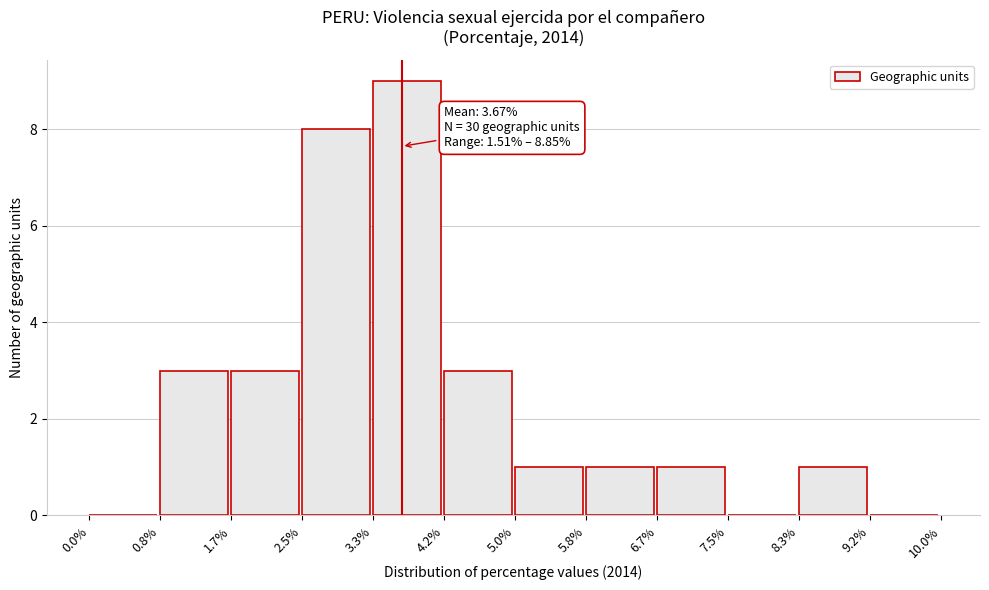

Over which range of the x-axis is the bar tallest?

3.3% to 4.2%